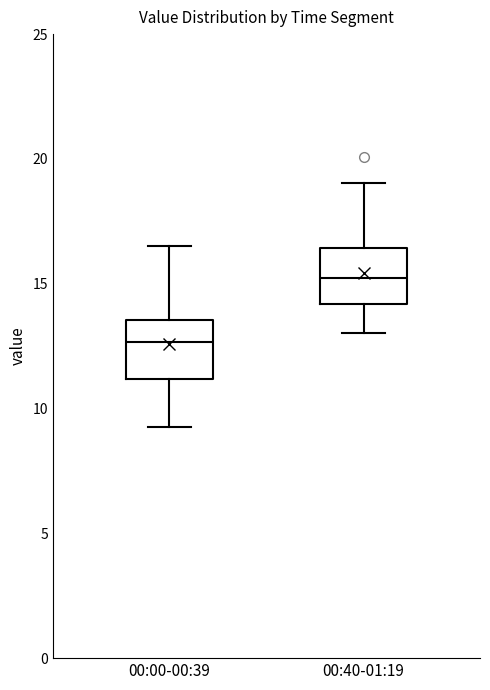

Which box's median line is the lowest?

00:00-00:39